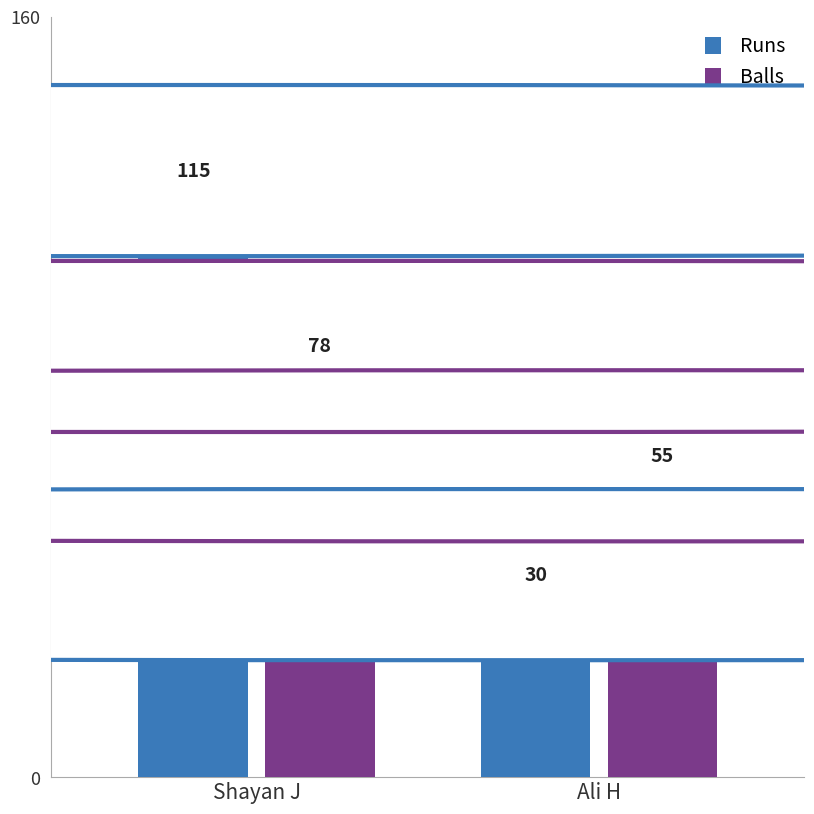

Which series changed the most between Shayan J and Ali H?

Runs